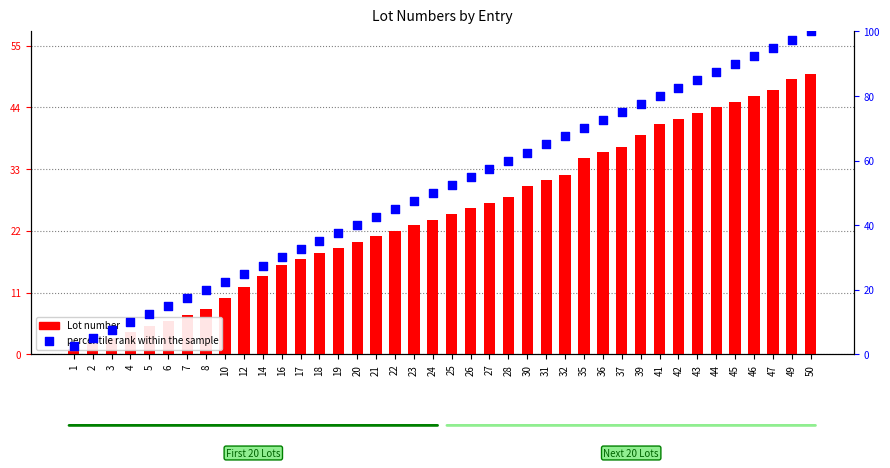

Is the value of percentile rank within the sample at 8 greater than the value of Lot number at 16?

Yes